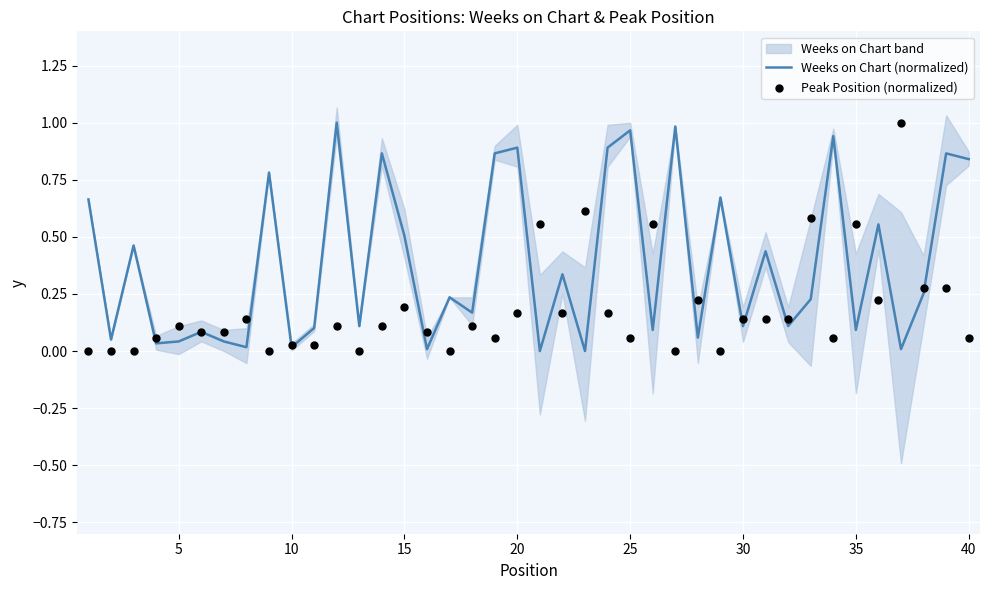

The Weeks on Chart (normalized) series shows 0.9 at 20. True or false?

True